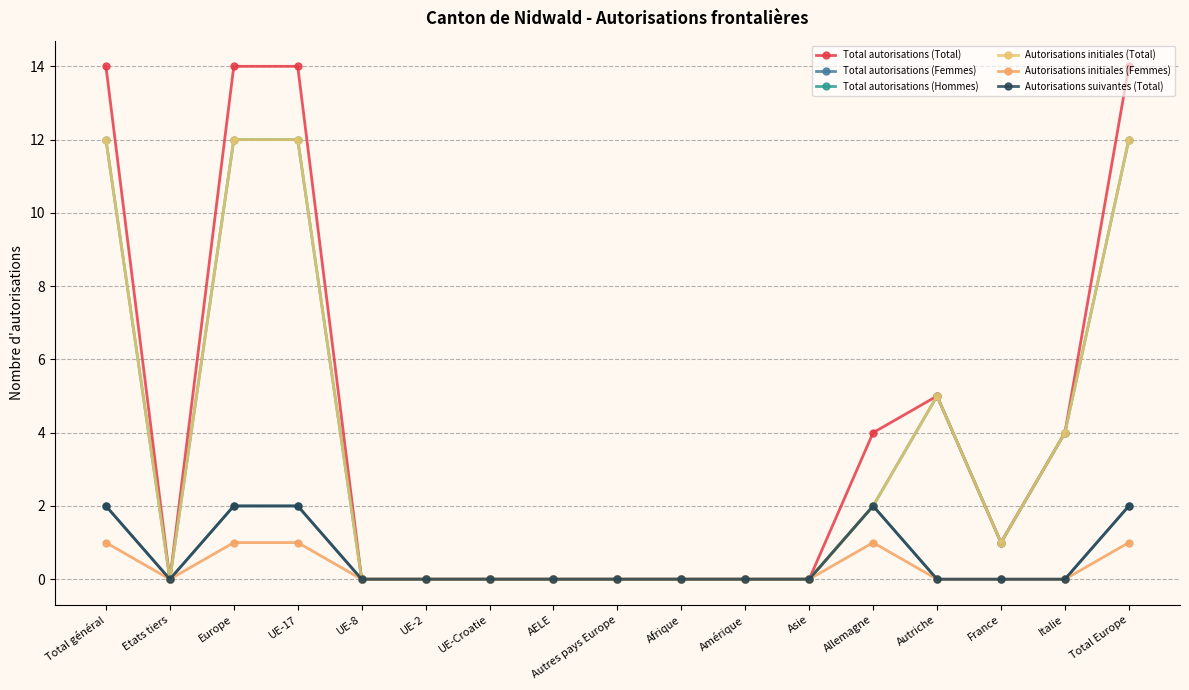

Is this an area chart (filled region under the line)?

No